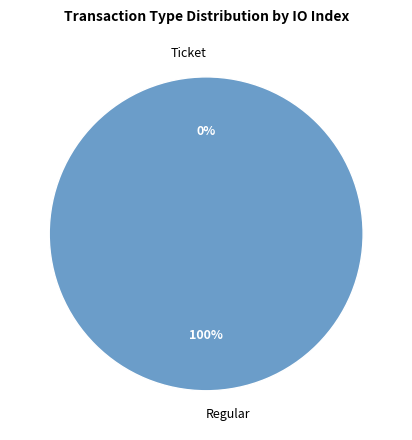

How many slices are in this pie chart?

2